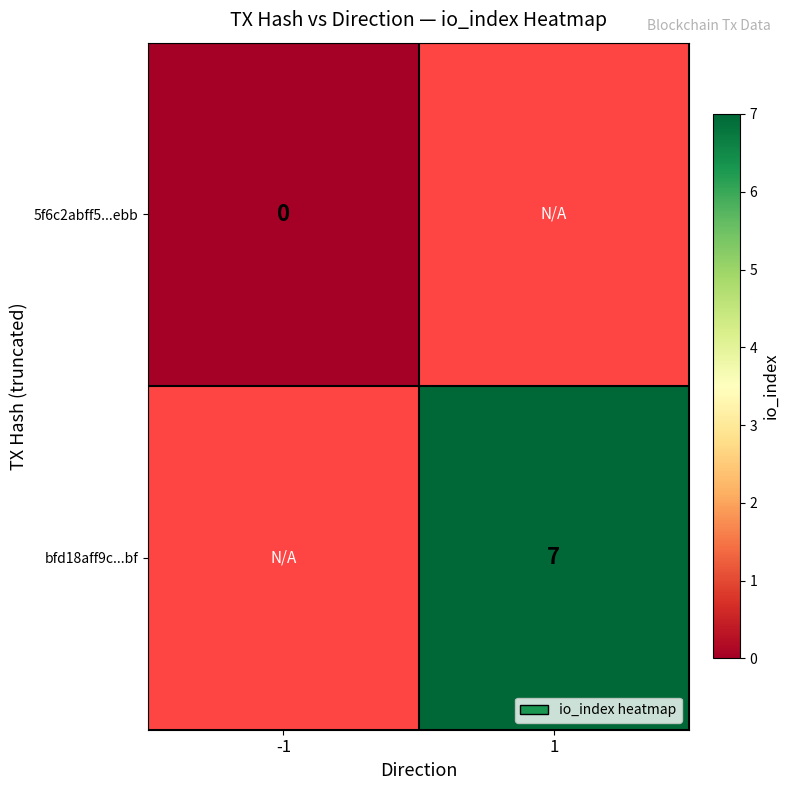

At which category does the chart reach its peak across all series?

1